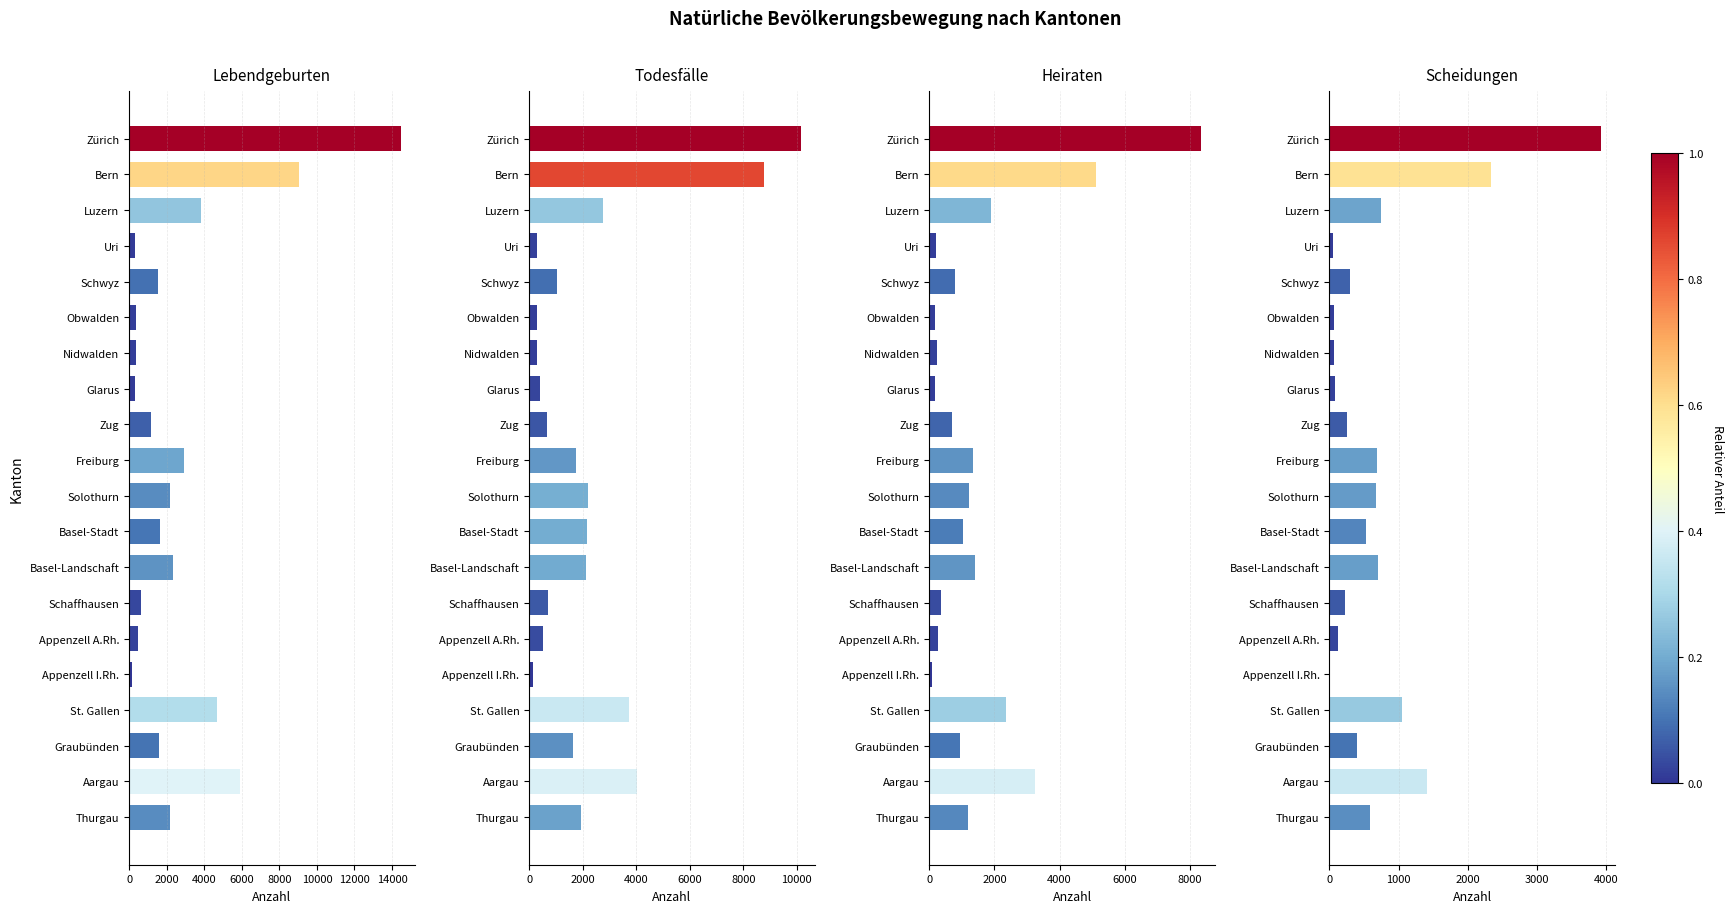

Which series has the largest range (max minus min)?

Lebendgeburten